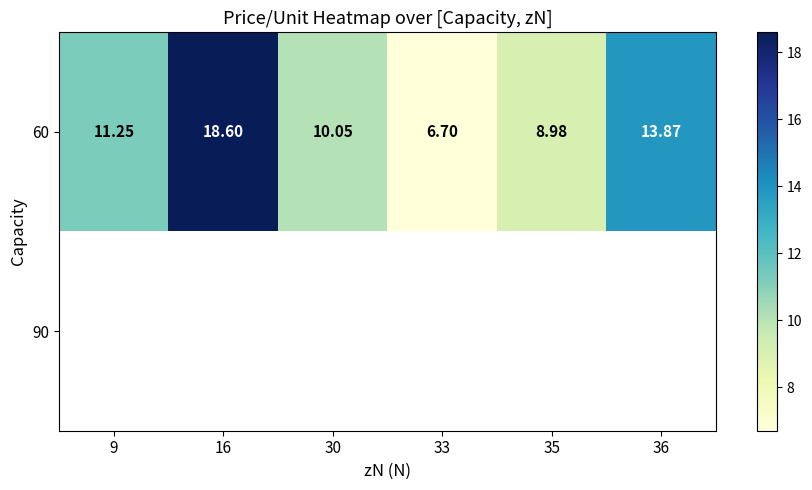

What is the greatest value displayed?

18.6